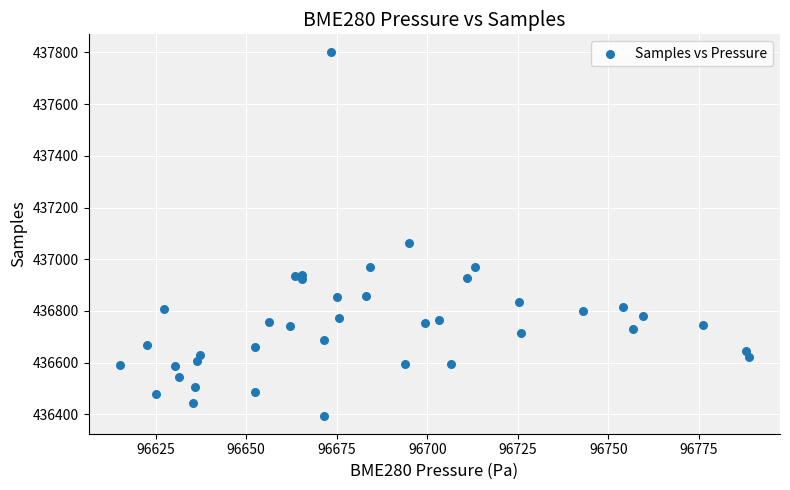

What Y value in the scatter plot is closest to 437097?

437062